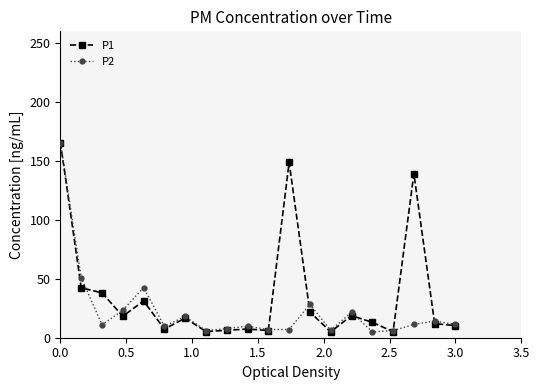

List the series in order of their overall mean, lowest first.

P2, P1